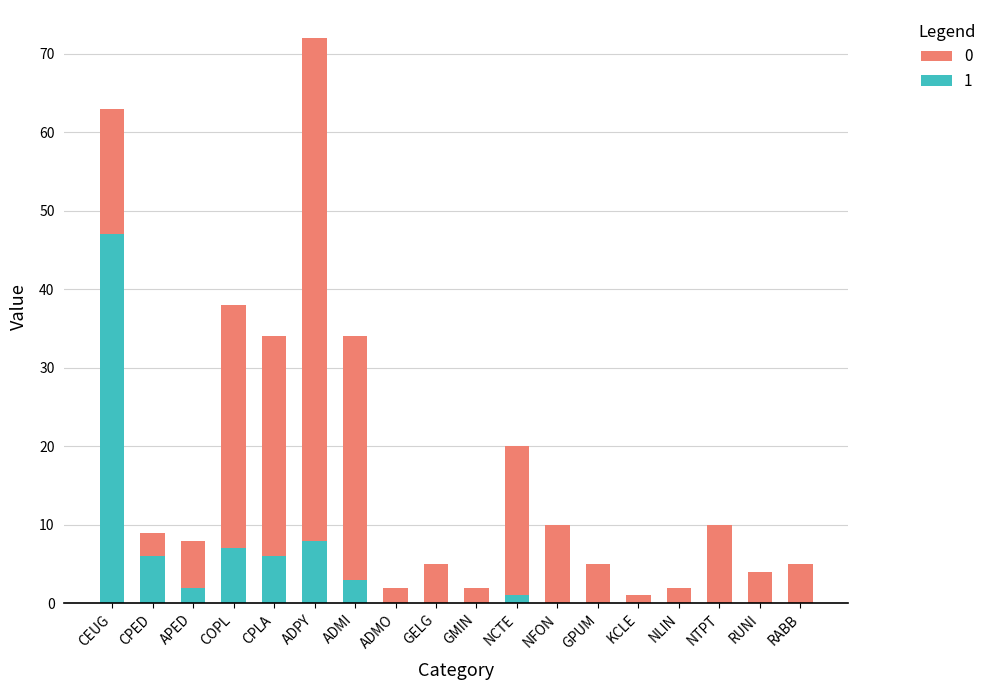

The chart shows a value of 80 at COPL. True or false?

False